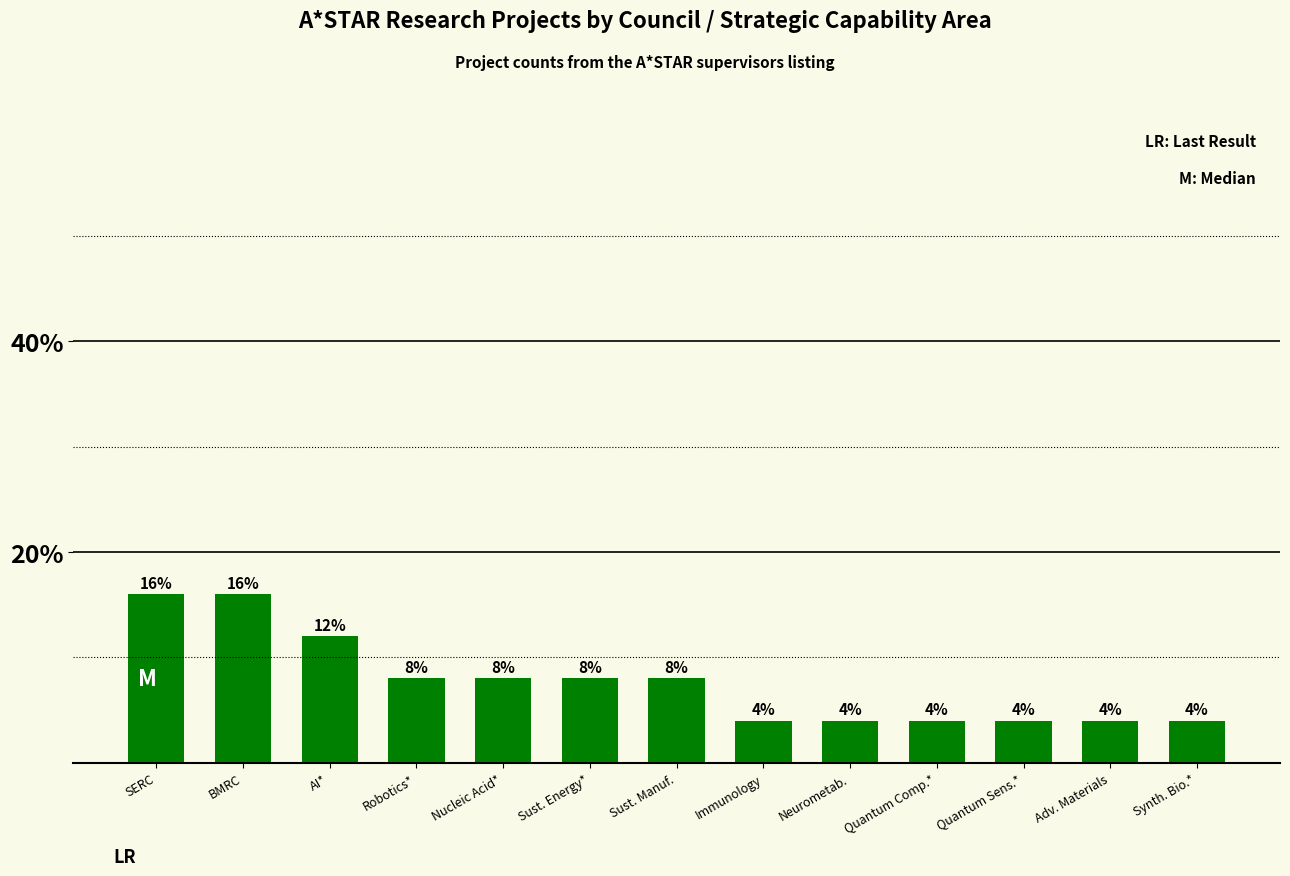

How many data points are less than 8?

6